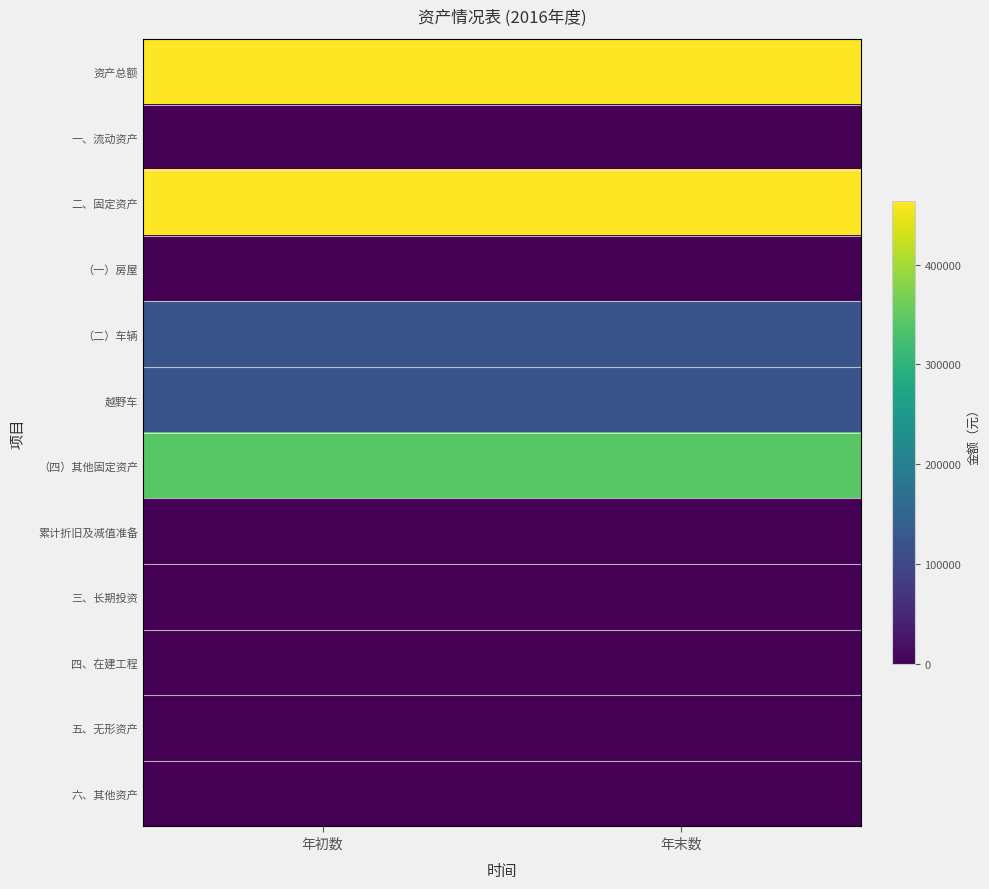

List the series in order of their peak value, lowest first.

一、流动资产, （一）房屋, 累计折旧及减值准备, 三、长期投资, 四、在建工程, 五、无形资产, 六、其他资产, （二）车辆, 越野车, （四）其他固定资产, 资产总额, 二、固定资产